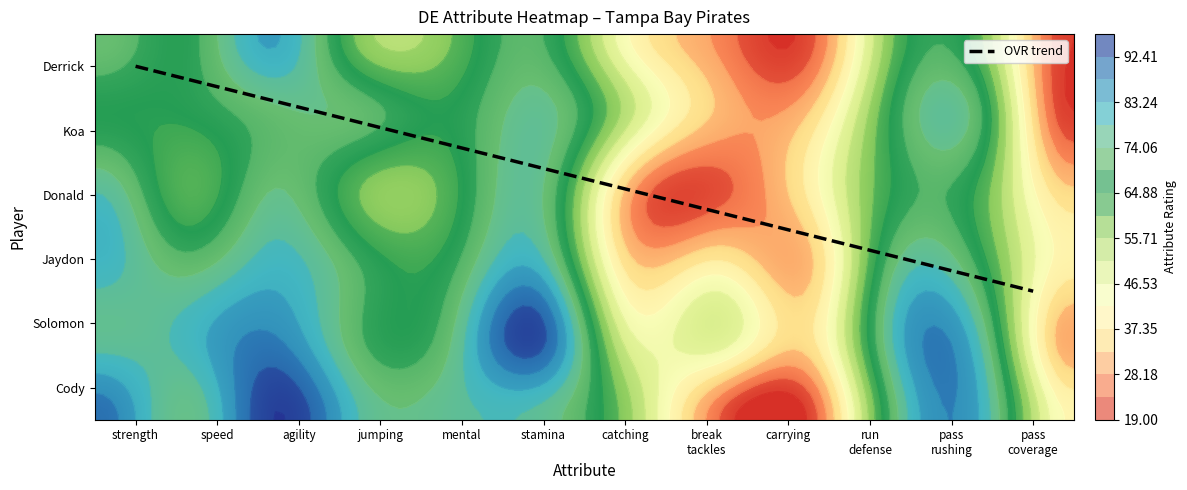

What value does the jumping series have at Derrick?

58